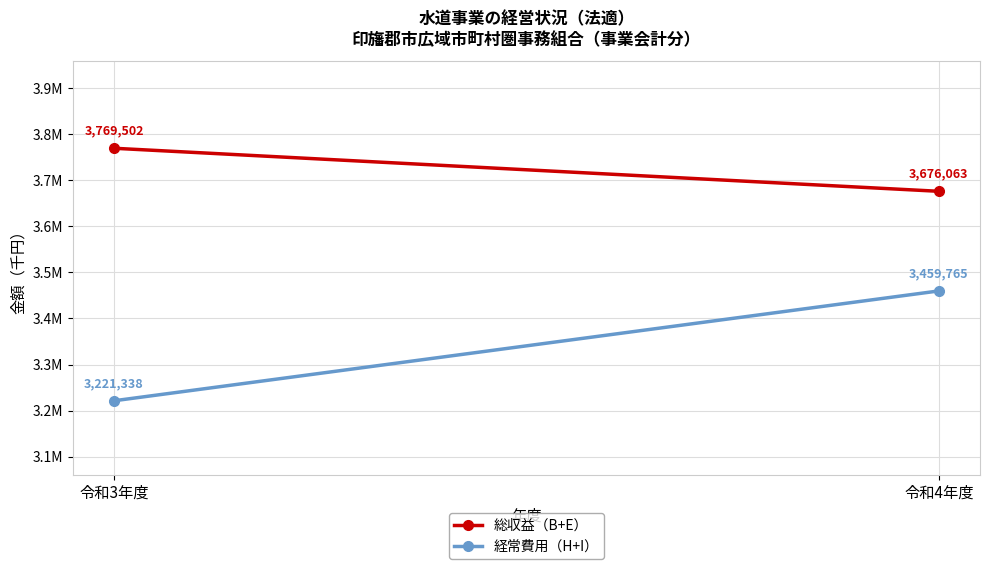

List the series in order of their peak value, highest first.

総収益（B+E）, 経常費用（H+I）